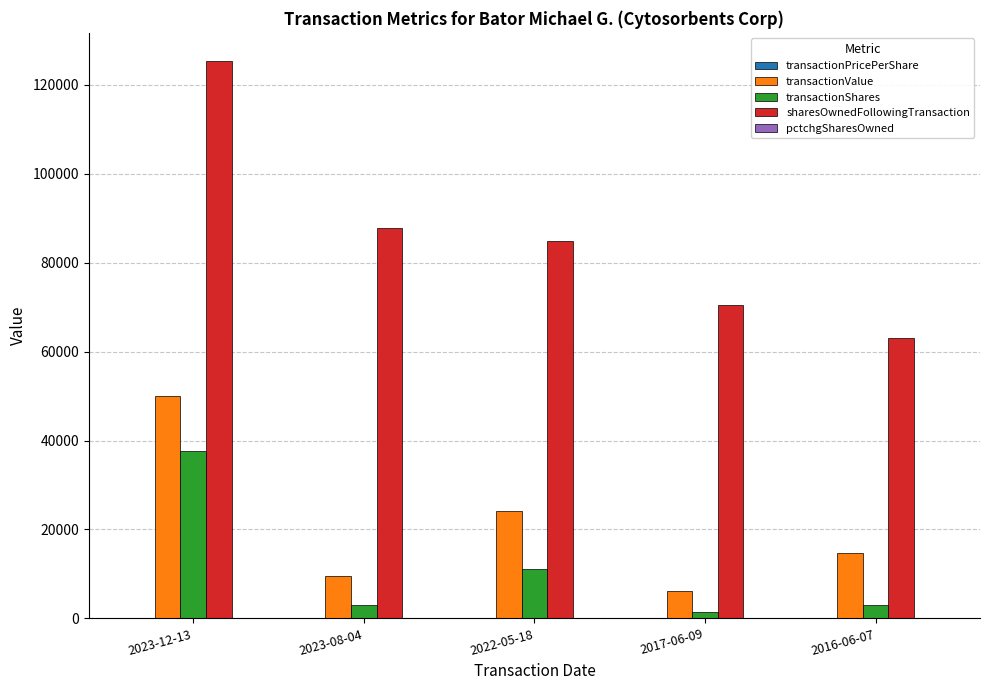

Which series has the largest total across all categories?

sharesOwnedFollowingTransaction